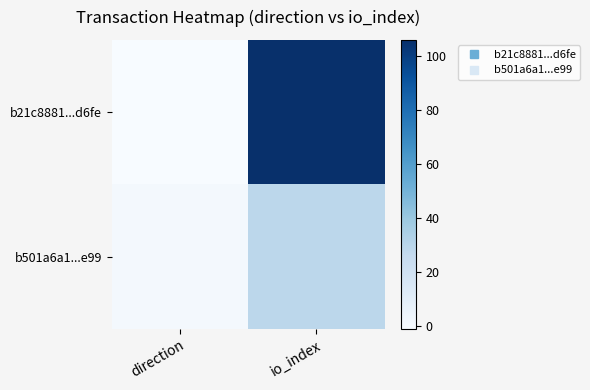

Which series has the largest range (max minus min)?

b21c8881...d6fe